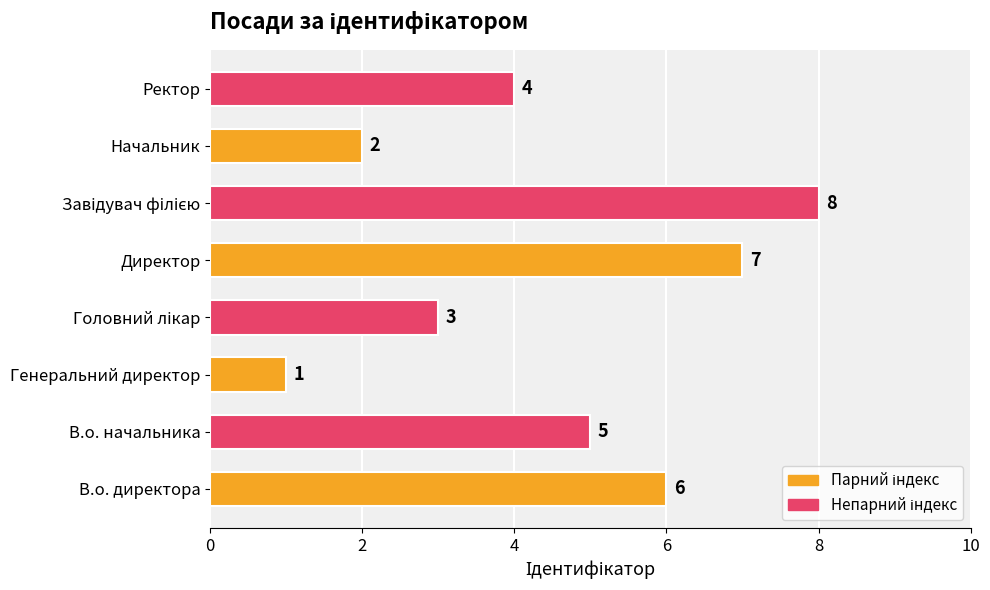

Is it true that the value at Начальник is 3?

False